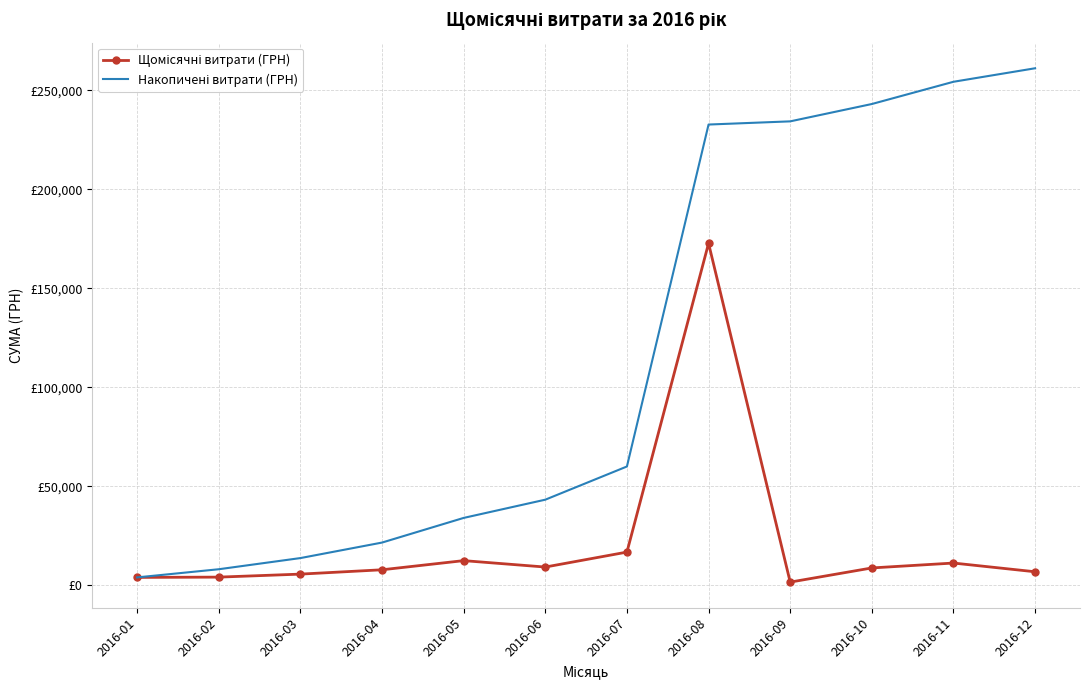

True or false: Накопичені витрати (ГРН) has a value of 341634.9 at 2016-09.

False